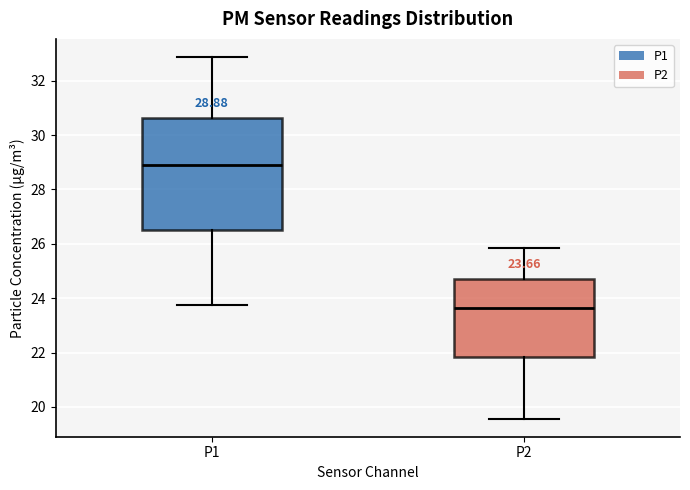

Which box's median line is the lowest?

P2